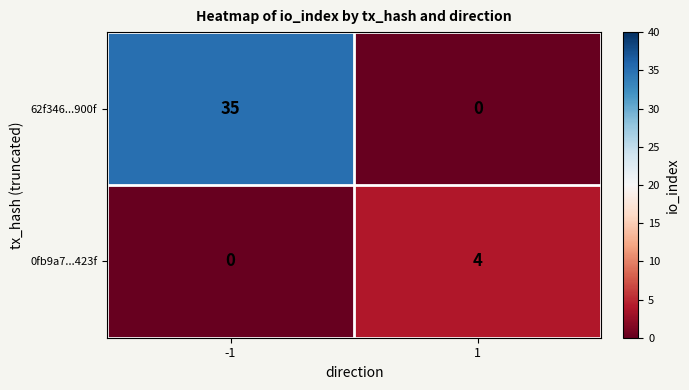

What value does the 62f346...900f series have at -1, to the nearest 10?

40